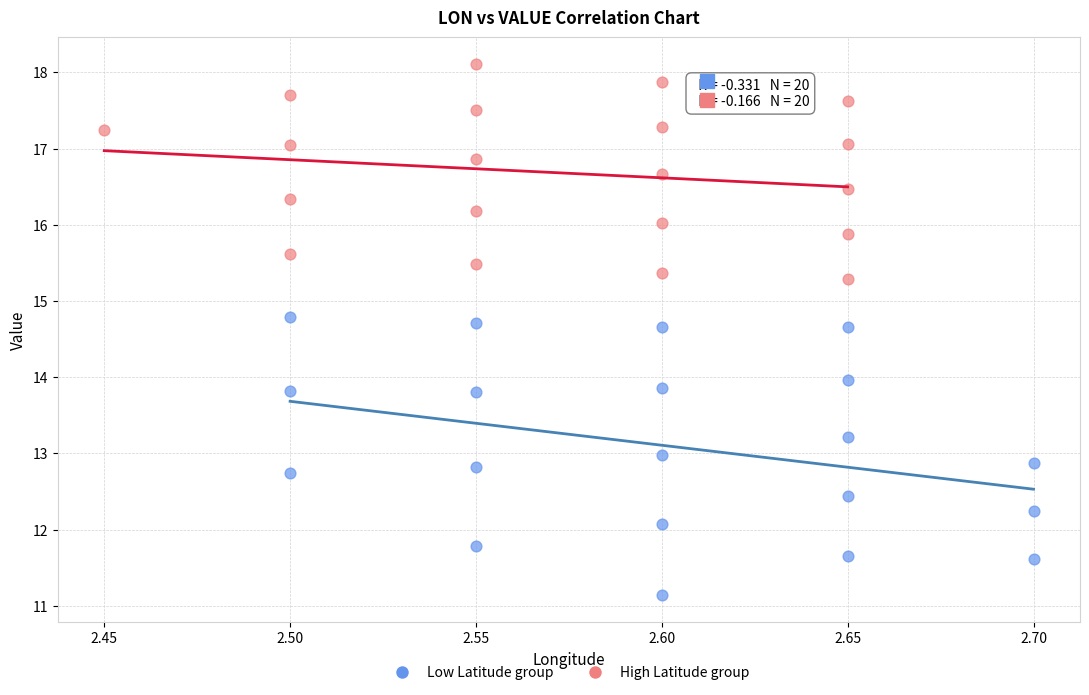

Which series contains the lowest Y value?

Low Latitude group